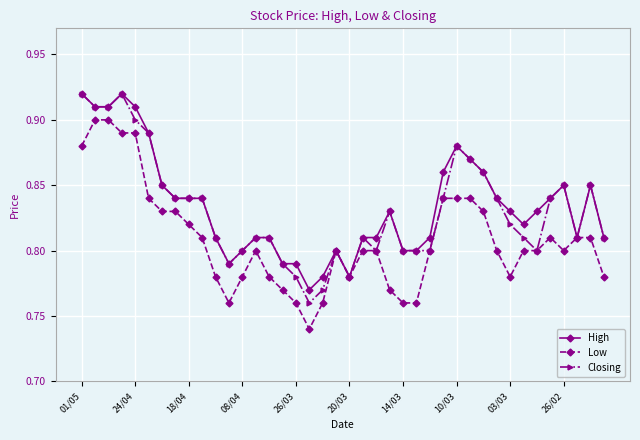

True or false: Low has more than 1 interior local peaks.

True